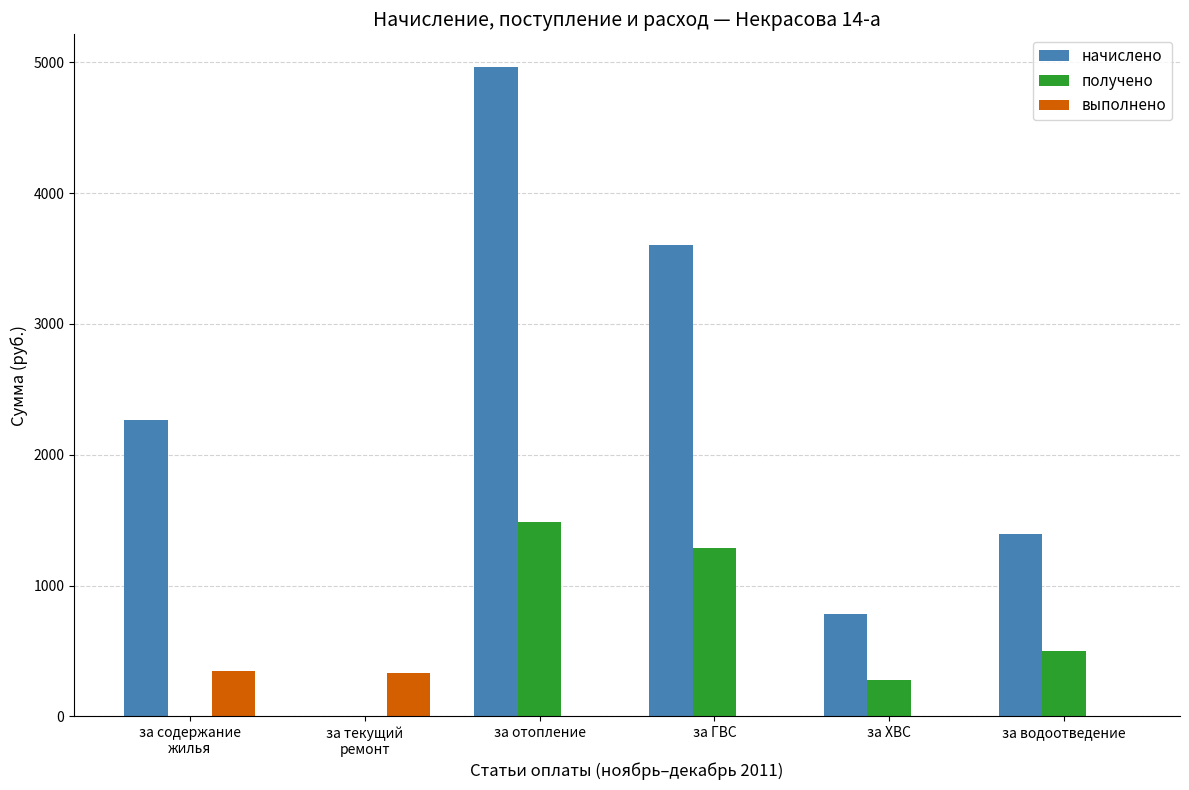

Count the number of categories in the chart.

6